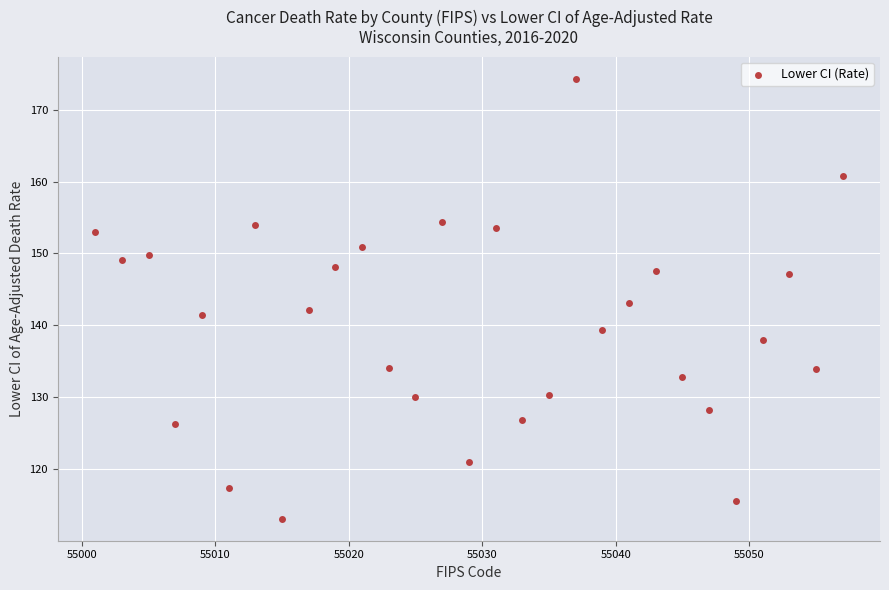

What is the range of Y values (max minus min)?

61.2